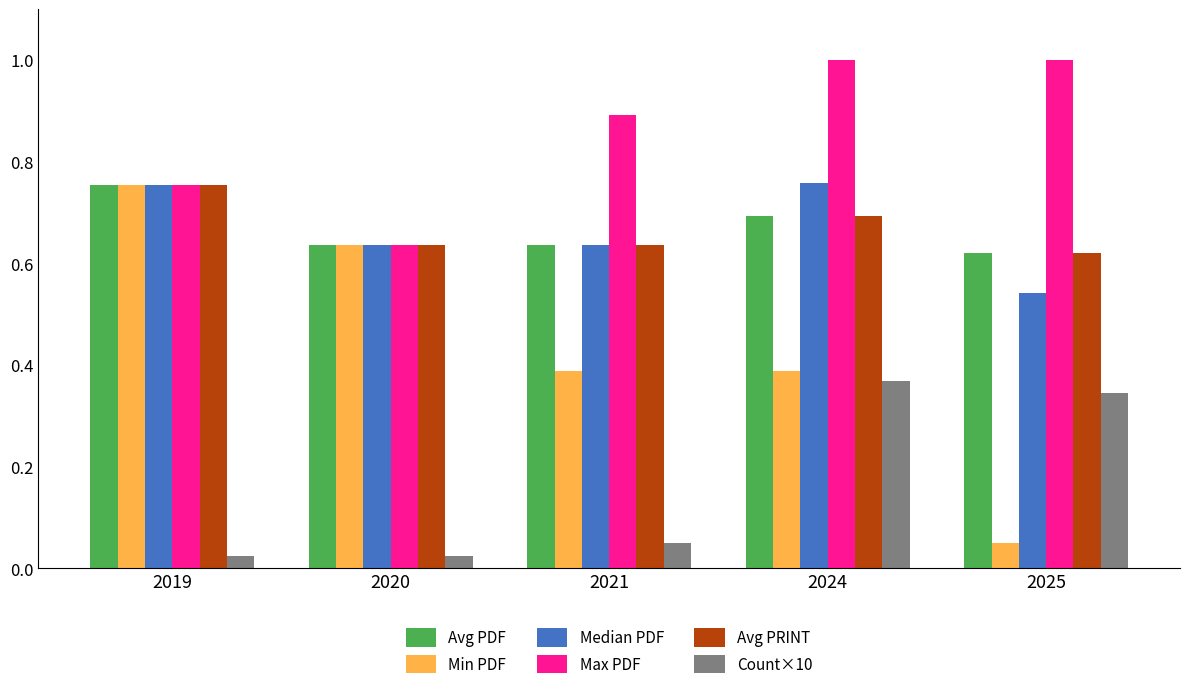

What is the sum of all Avg PRINT values?

3.3